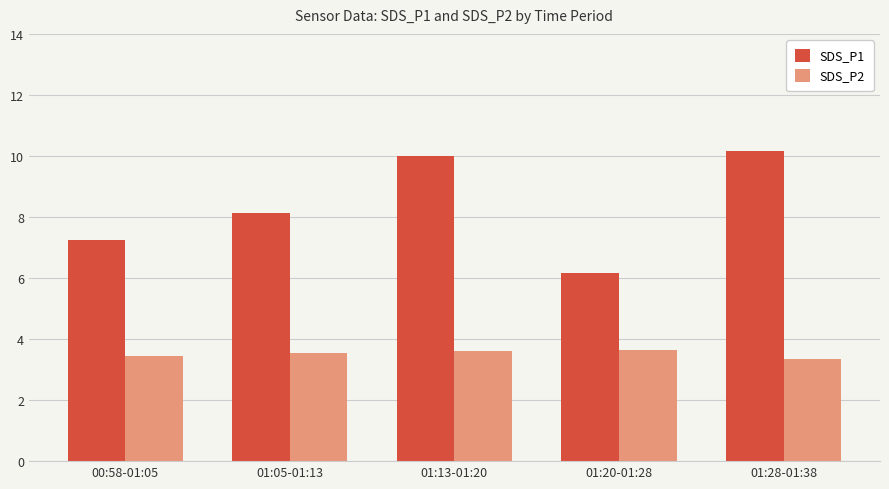

List the labels in order of SDS_P1 value, largest first.

01:28-01:38, 01:13-01:20, 01:05-01:13, 00:58-01:05, 01:20-01:28